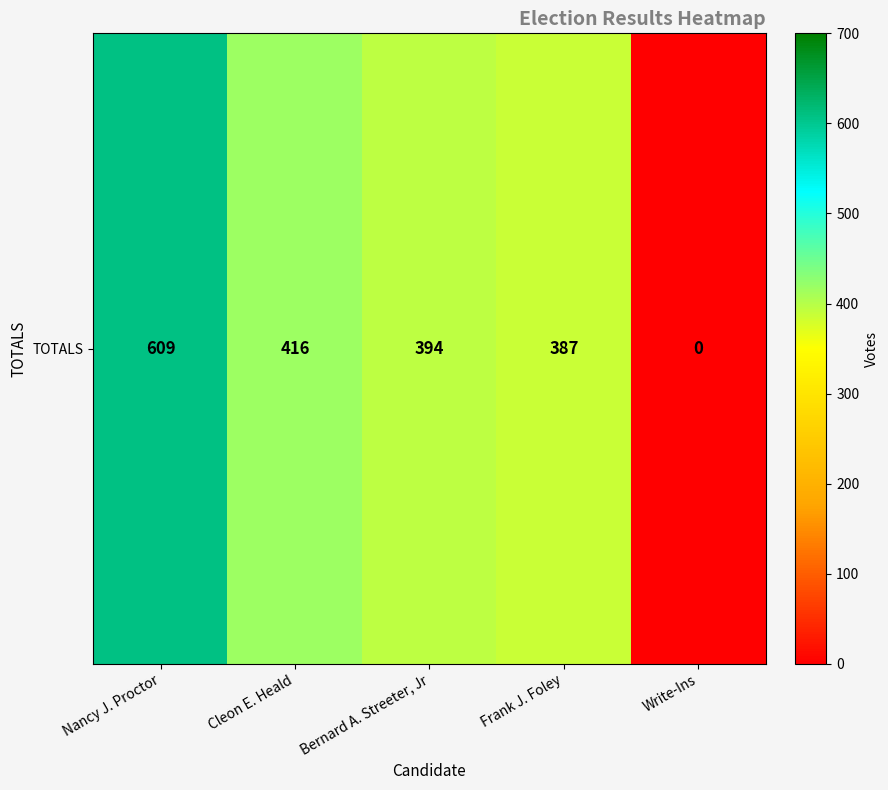

Which has a higher value, Nancy J. Proctor or Frank J. Foley?

Nancy J. Proctor